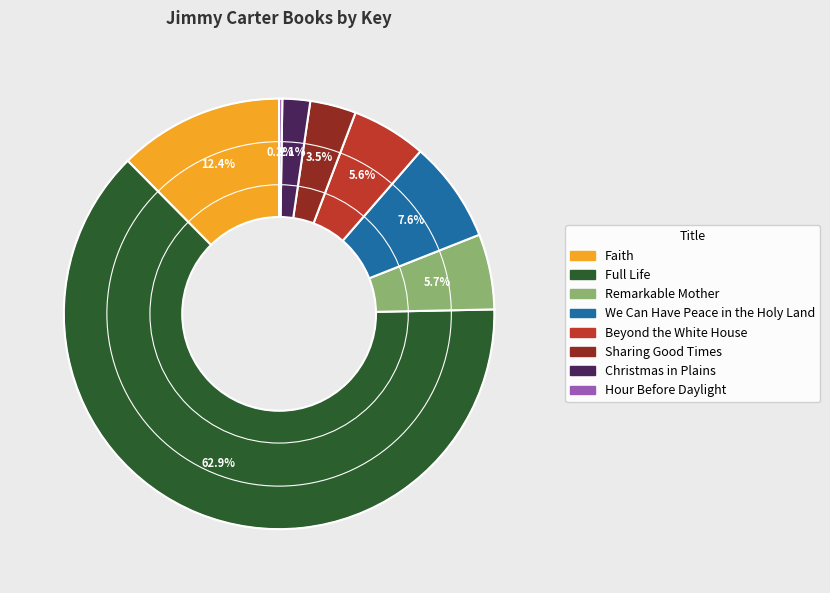

Is it true that We Can Have Peace in the Holy Land is 8% of the pie?

True